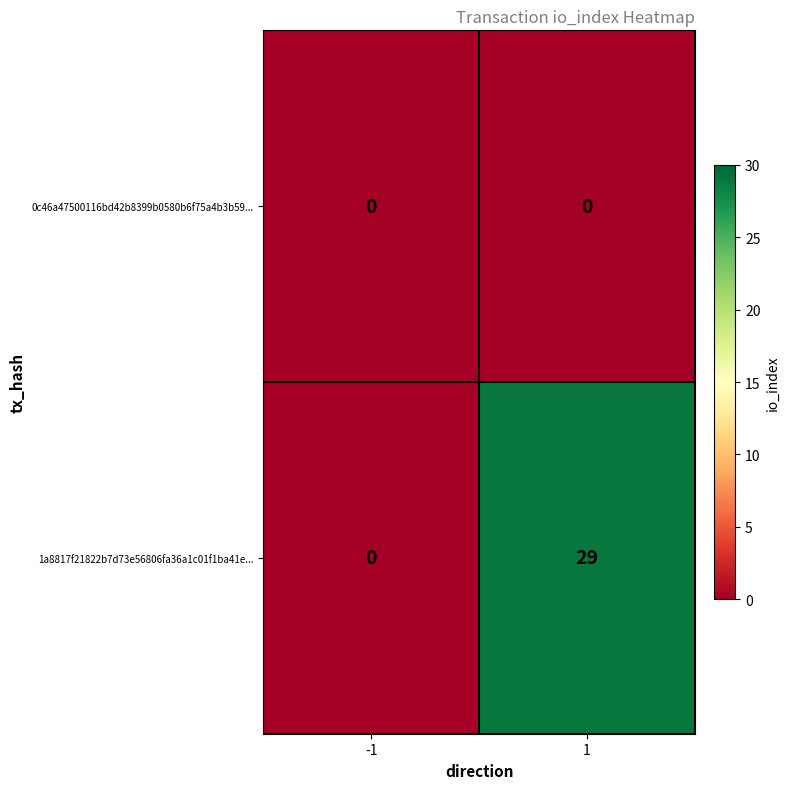

Which series changed the most between -1 and 1?

1a8817f21822b7d73e56806fa36a1c01f1ba41e...